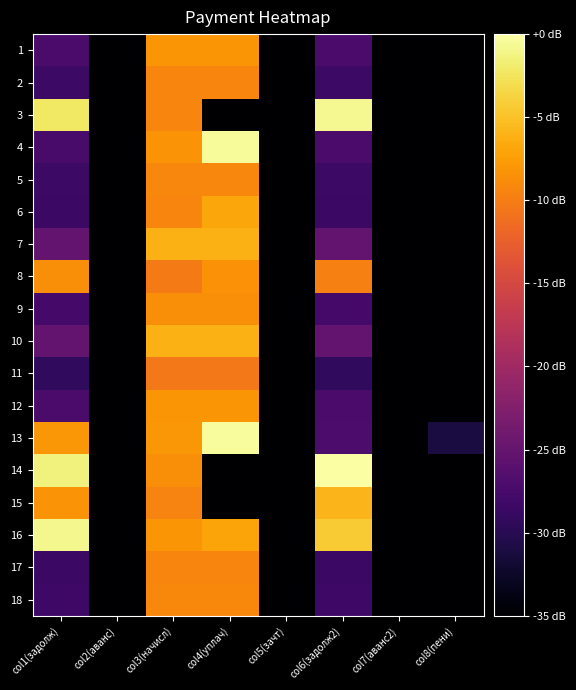

Which series has the widest spread of values?

14